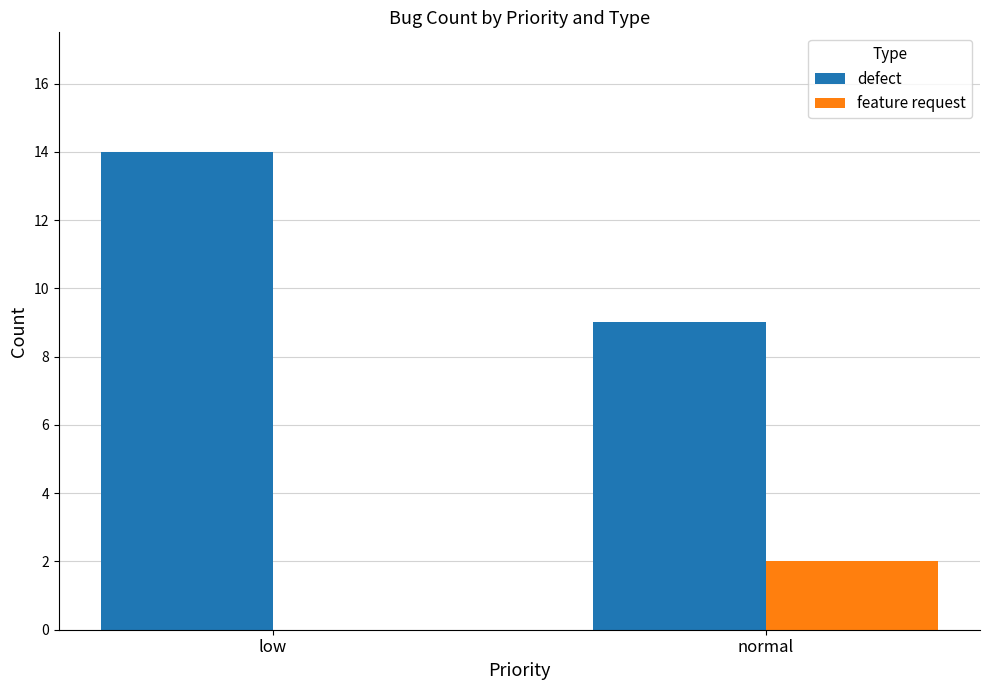

True or false: defect has a value of 25 at low.

False